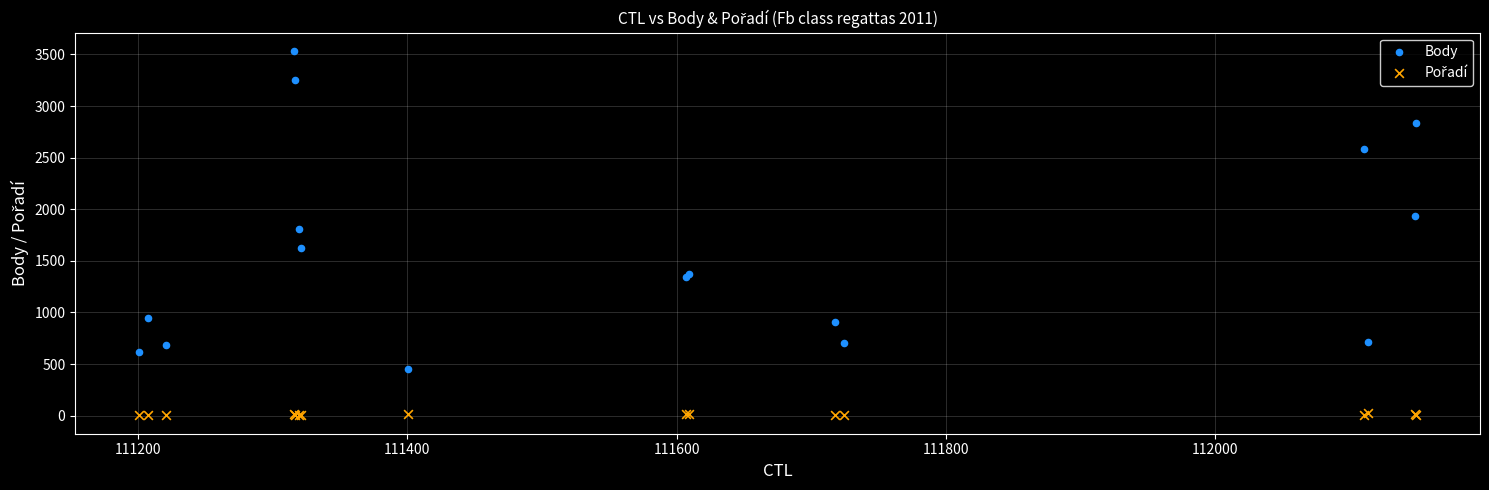

Which series contains the highest Y value?

Body